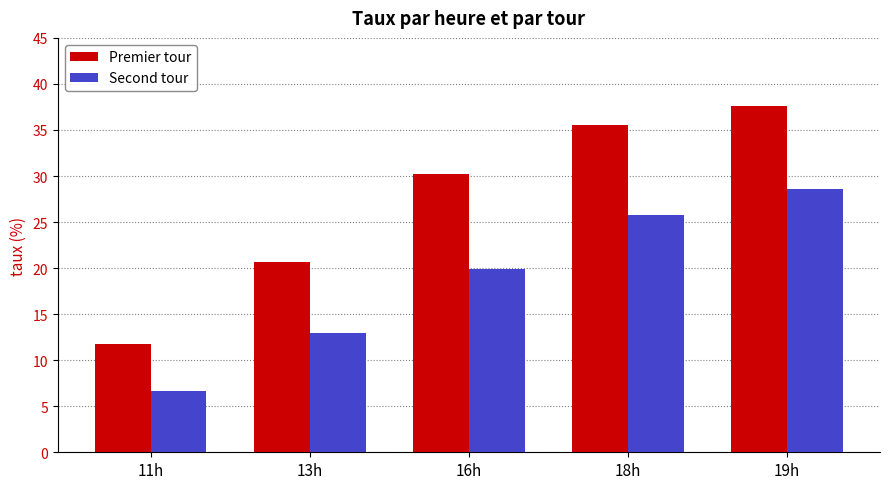

Which series has the widest spread of values?

Premier tour